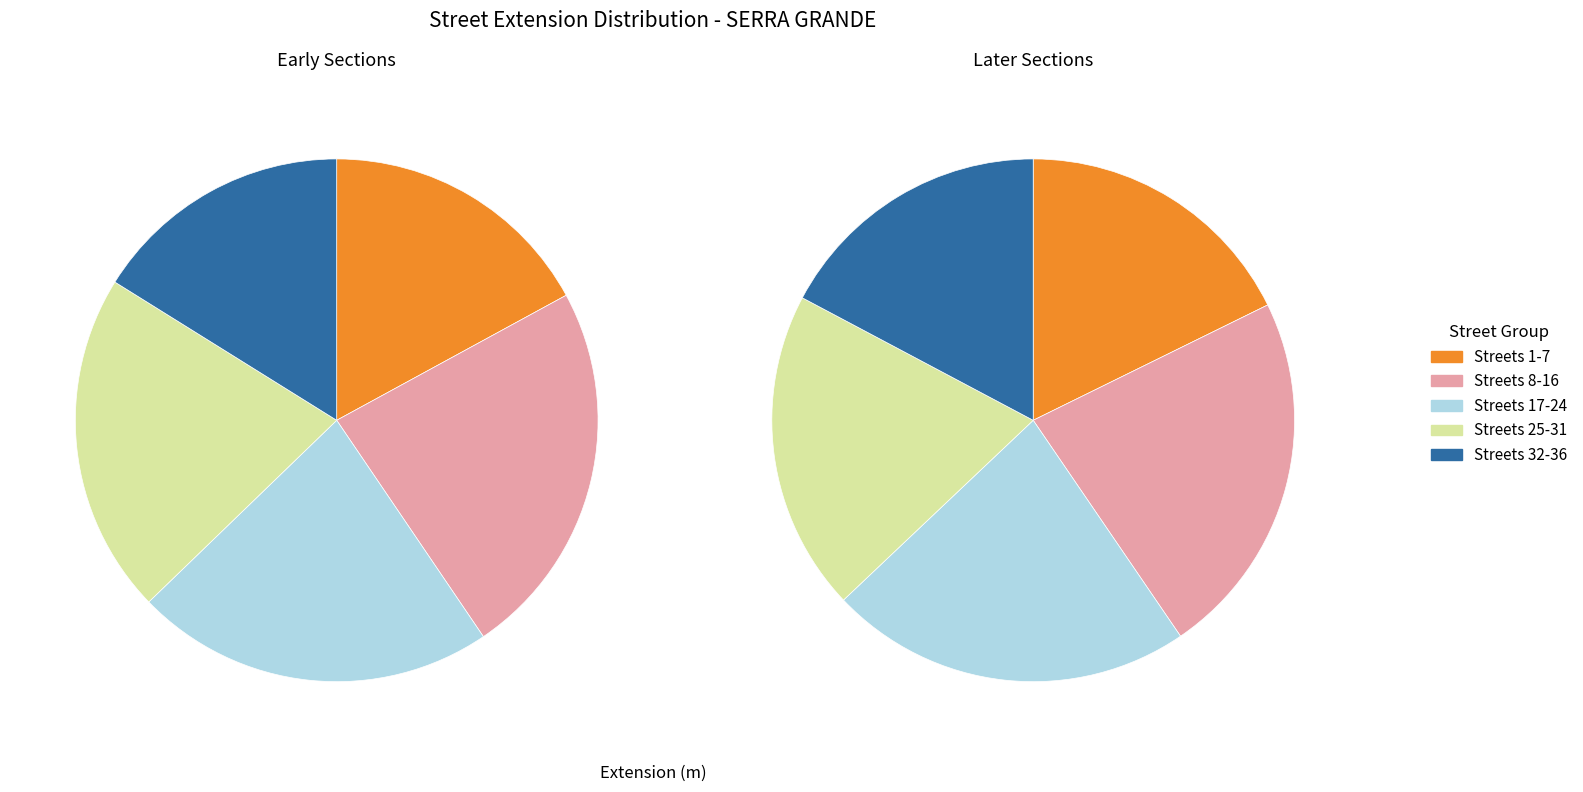

Does 16 represent more than half of the total?

No